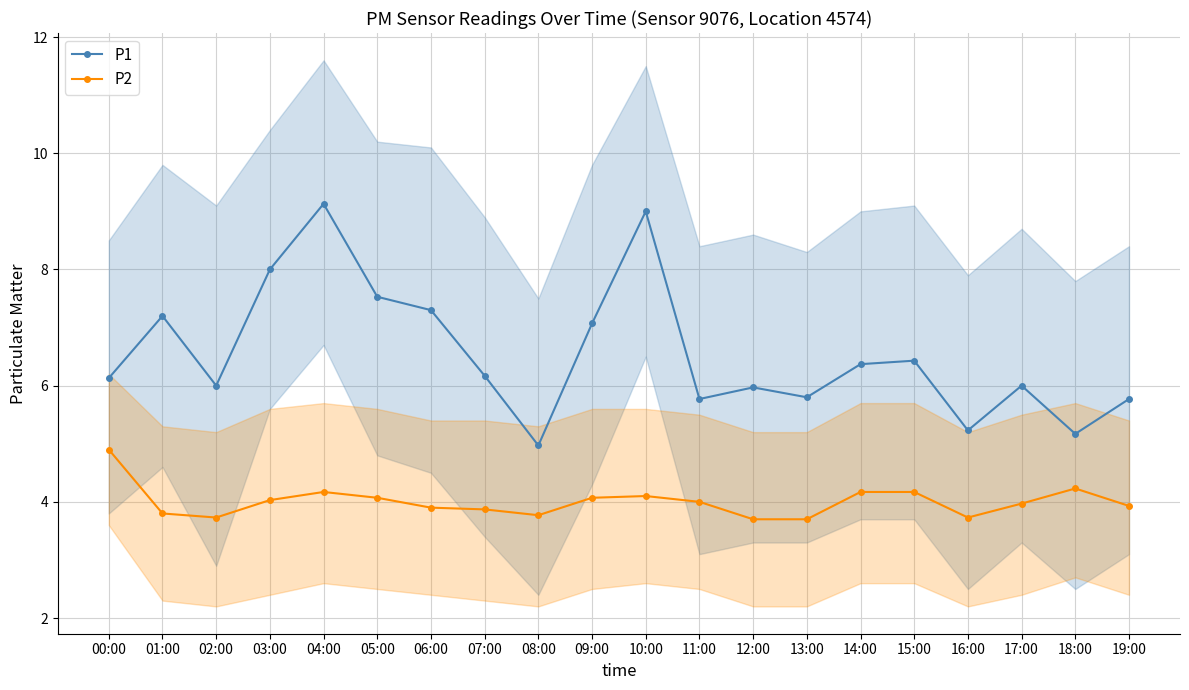

How many distinct data groups are displayed?

2